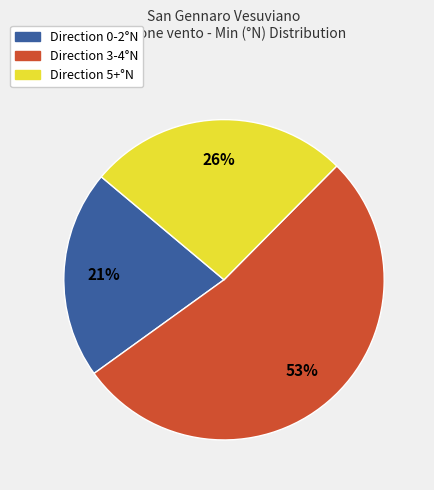

Does any single category account for the majority?

Yes